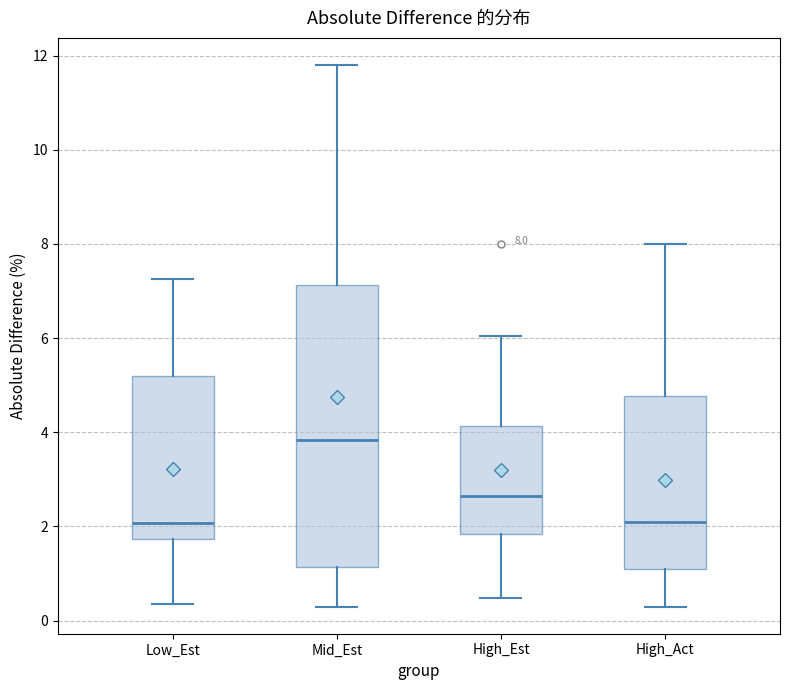

Comparing the boxes themselves (not the whiskers), which one is the tallest?

Mid_Est